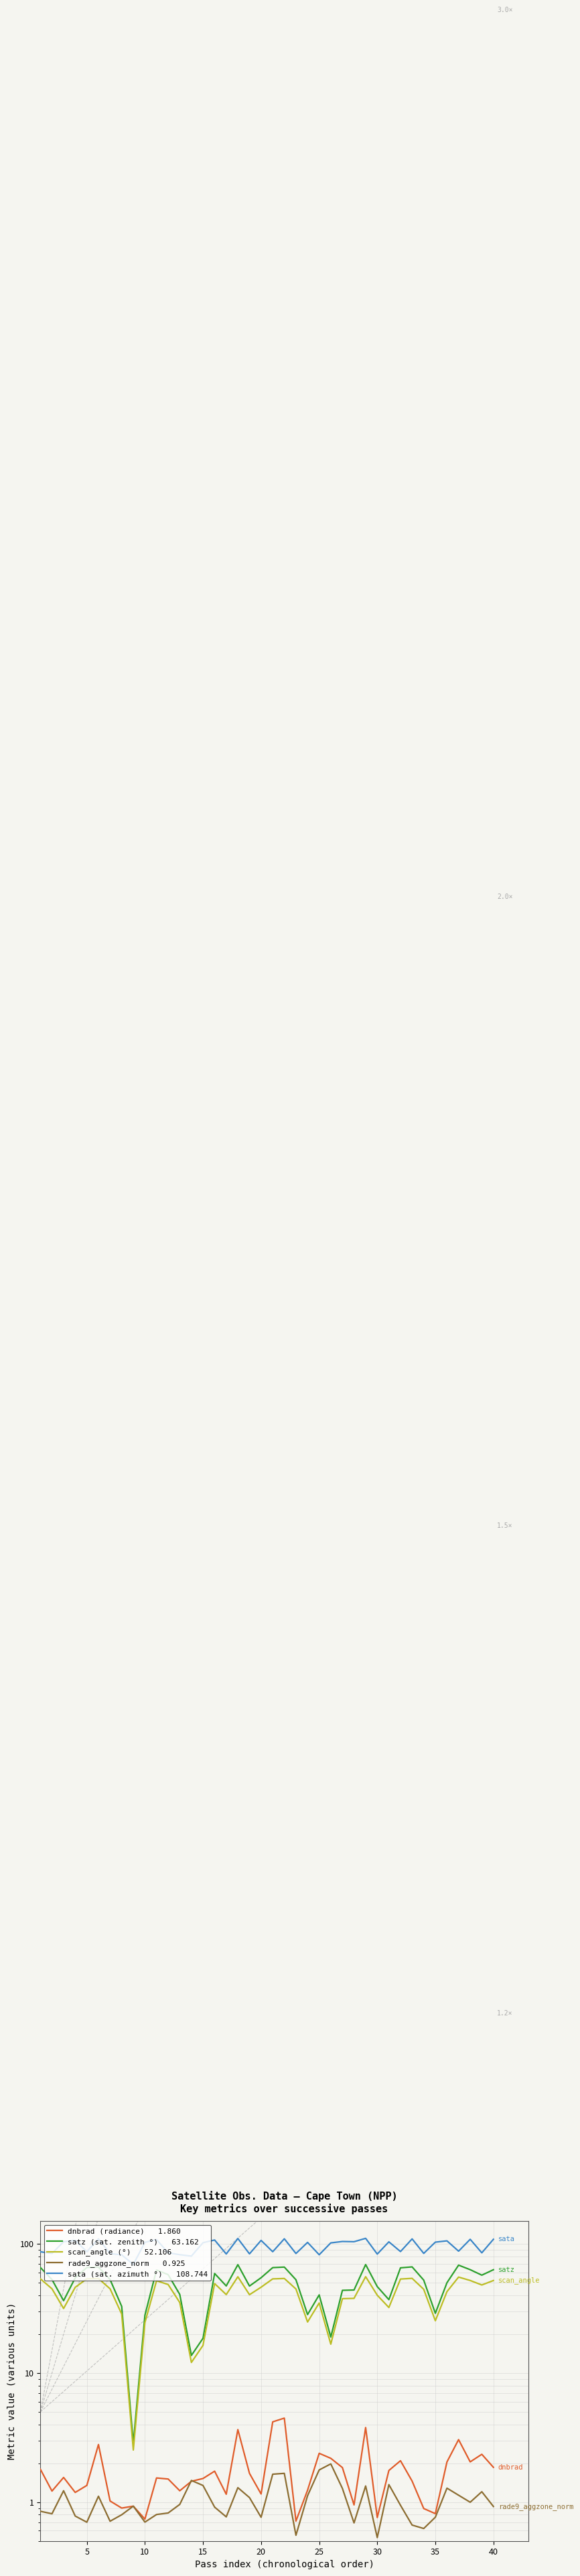

Does the chart display data point markers on the line(s)?

No